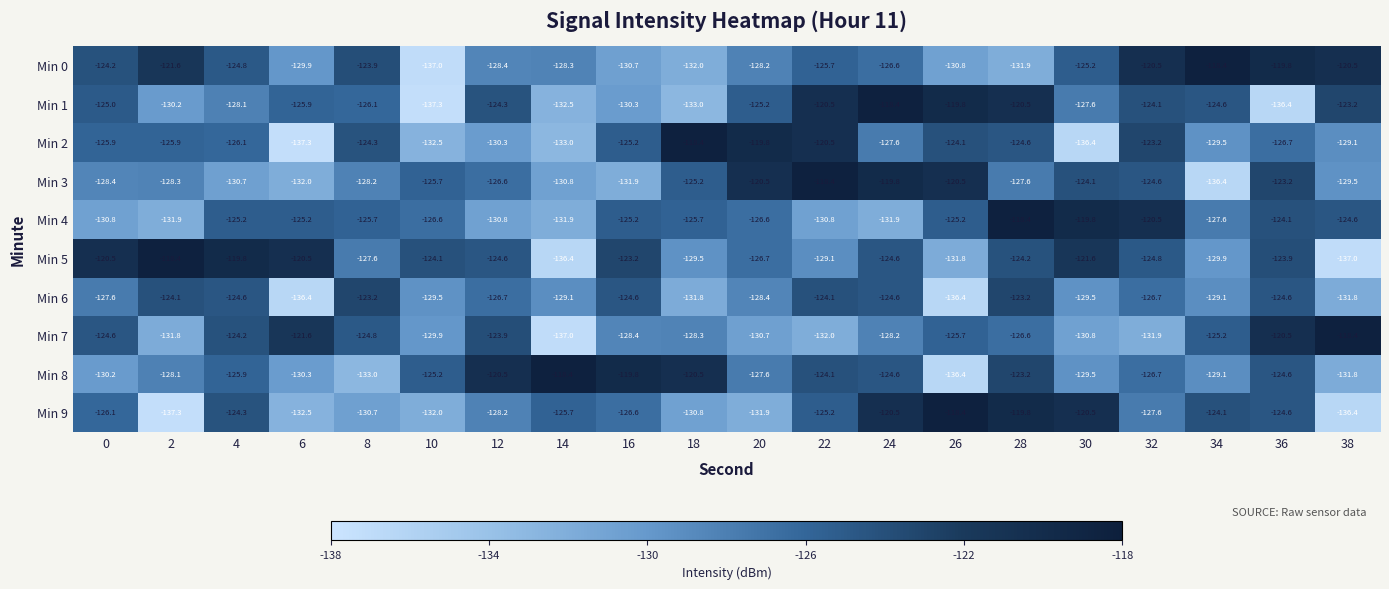

At 6, list the series in order from smallest to largest.

Min 2, Min 6, Min 9, Min 3, Min 8, Min 0, Min 1, Min 4, Min 7, Min 5